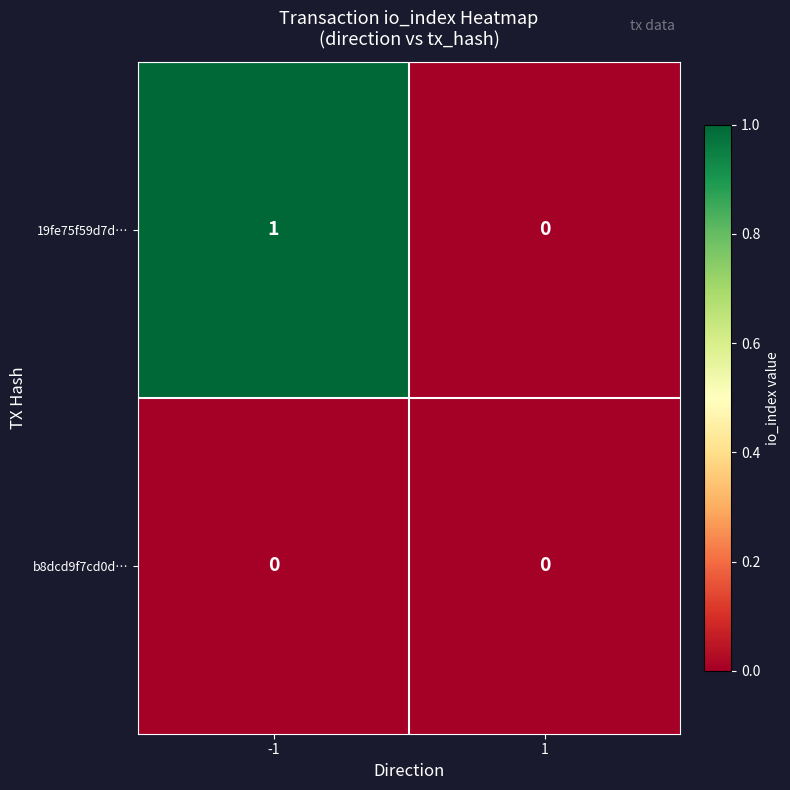

How many series are shown in this chart?

2